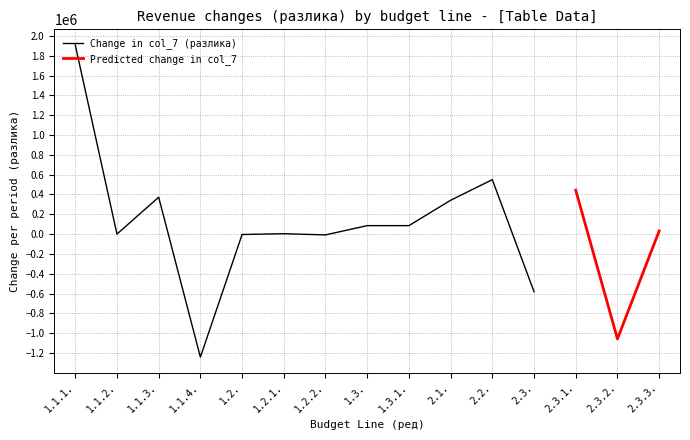

The value of Change in col_7 (разлика) at 1.1.4. is -1241124. True or false?

True